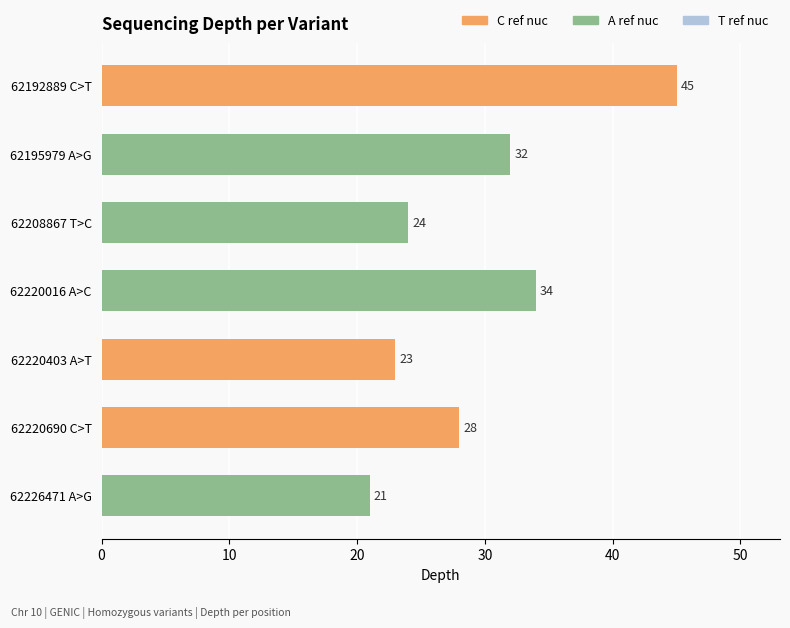

Where is the data nearest to the value 33?

62195979 A>G